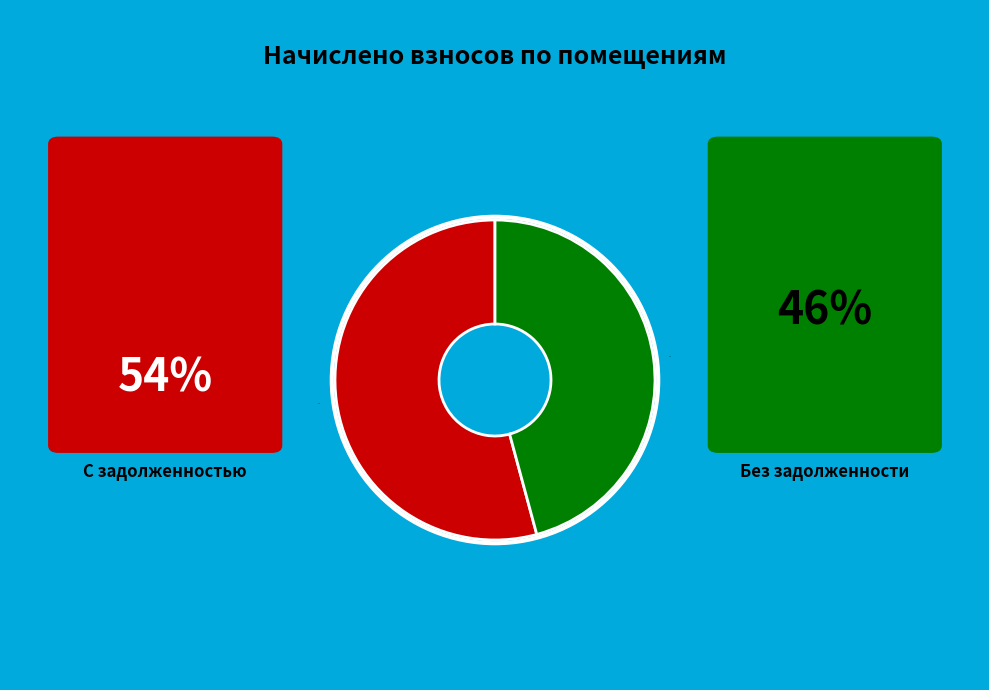

The 54% slice represents 64% of the pie. True or false?

False